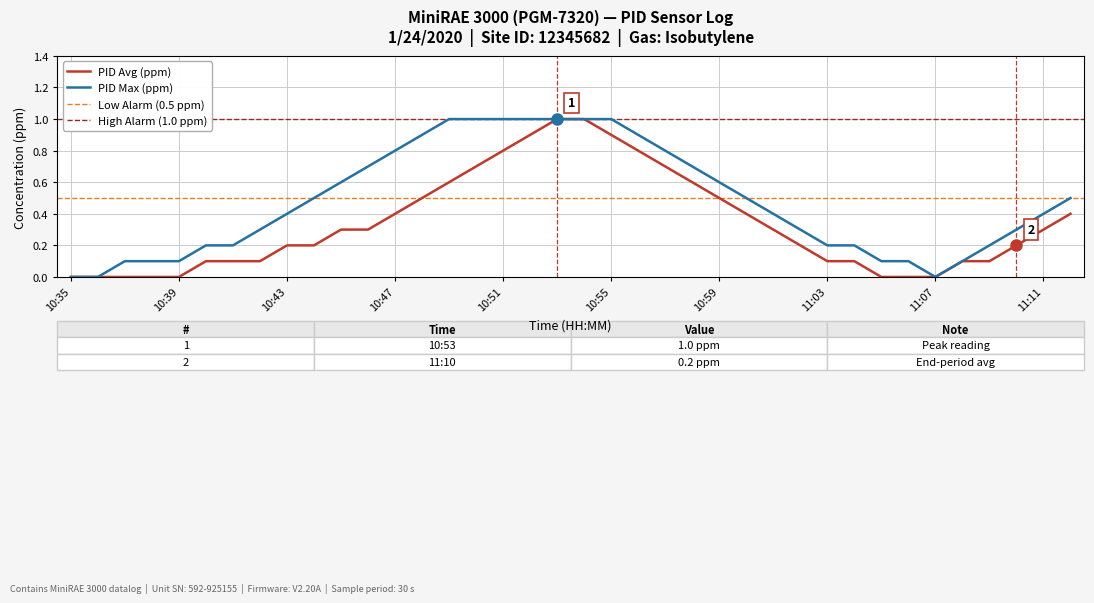

What is the spread (max minus min) of values at 10:51?

0.2